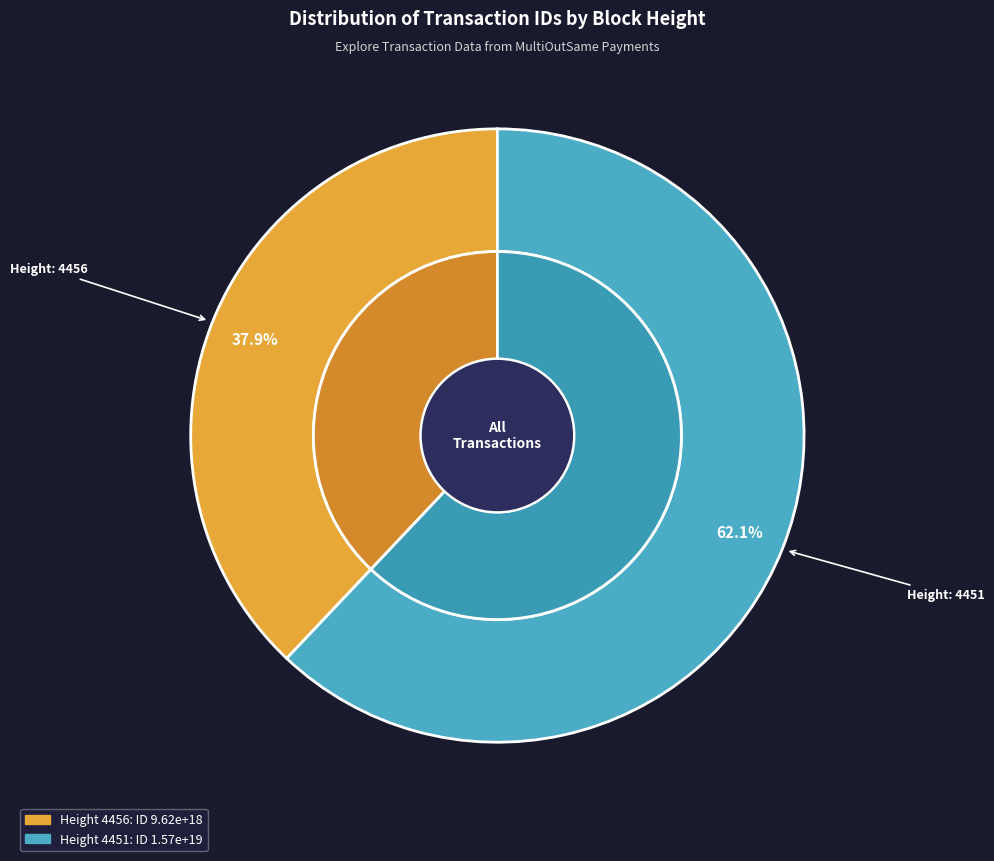

What is the change in value from 4456 to 4451?

+6110231953601892352